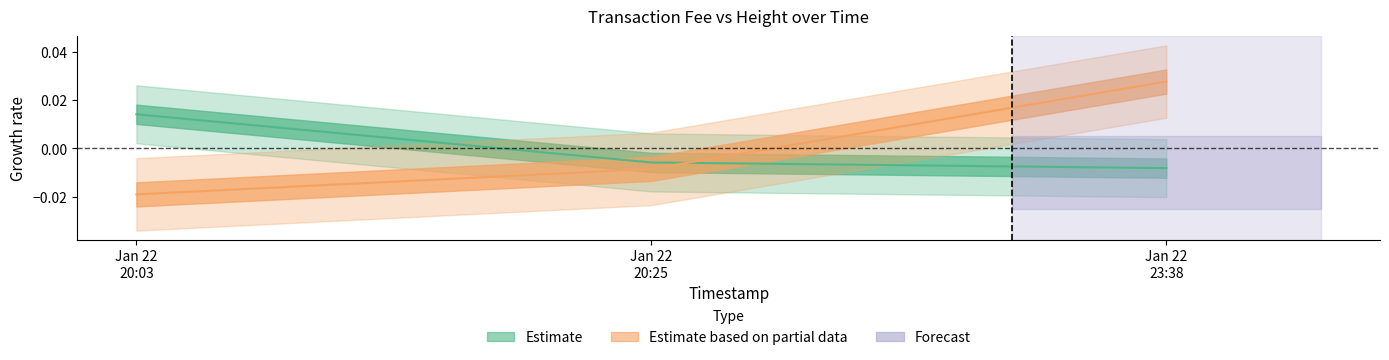

How many values in Estimate are above zero?

1